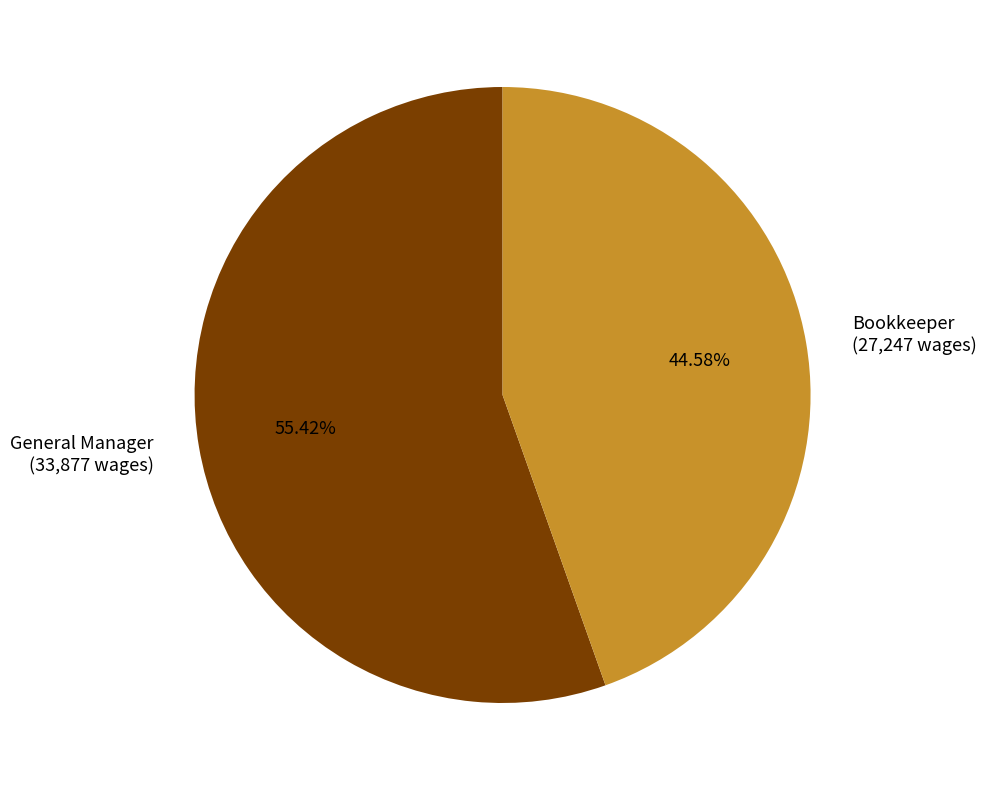

What is the smallest slice in the pie chart?

Bookkeeper